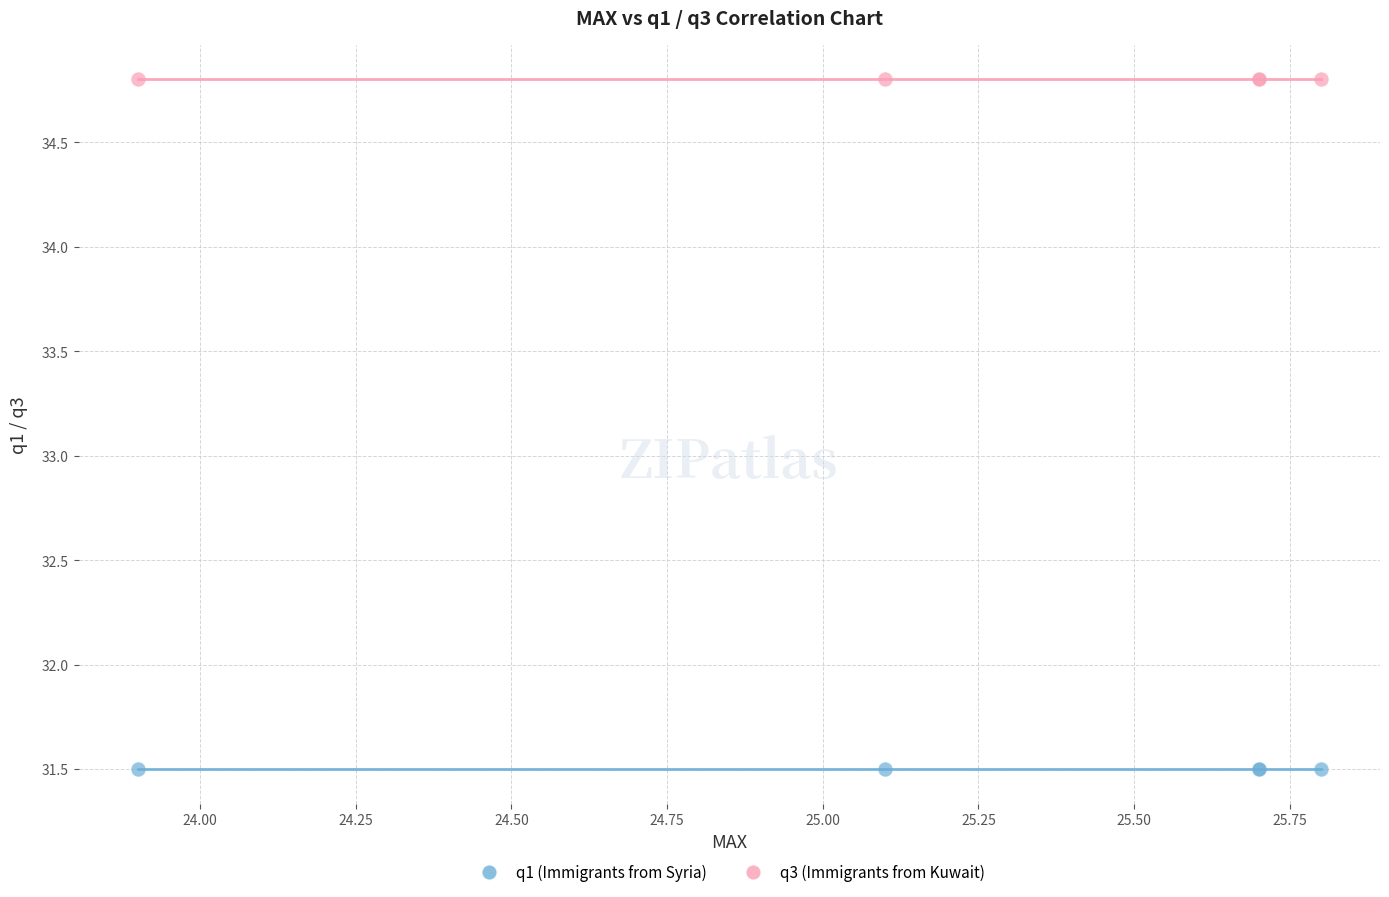

Which series reaches the maximum Y coordinate?

q3 (Immigrants from Kuwait)